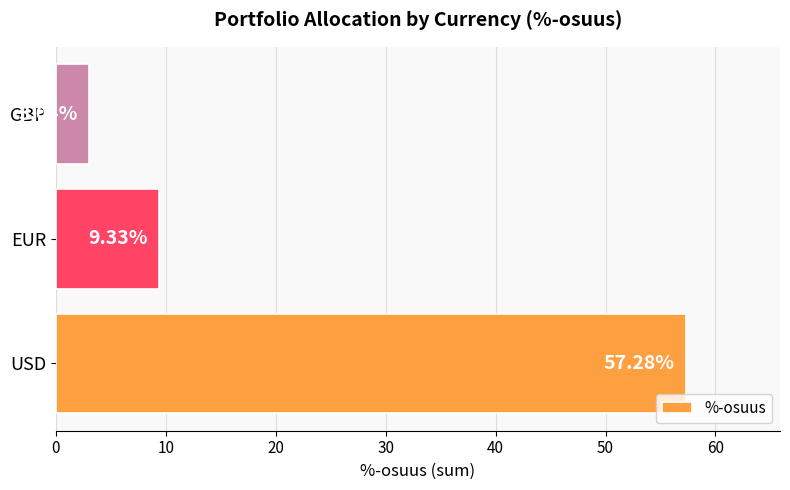

Count the number of categories in the chart.

3